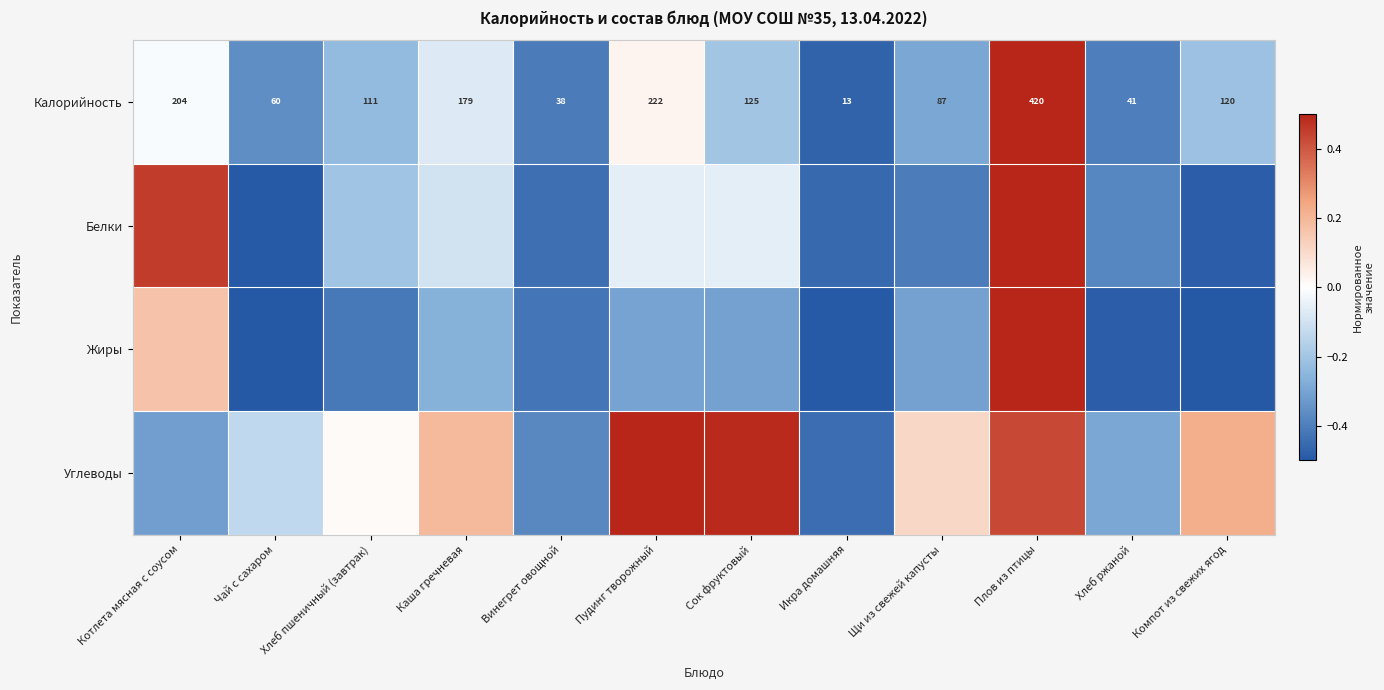

What is the minimum value shown in the chart?

-0.5